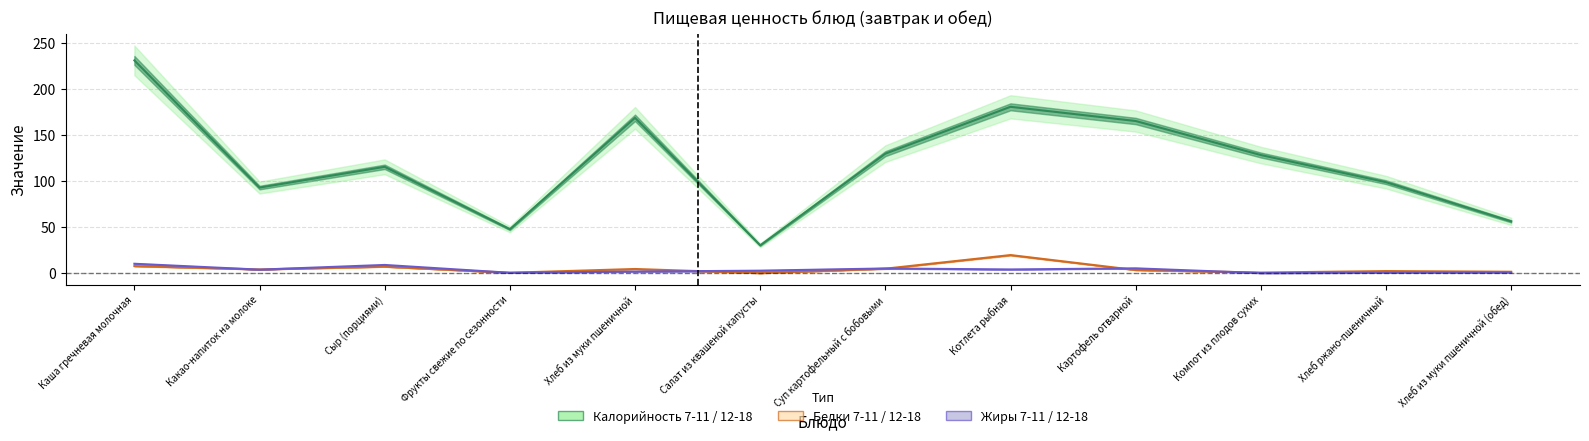

True or false: Калорийность (7-11 / 12-18) and Жиры (7-11 / 12-18) cross at least once.

False